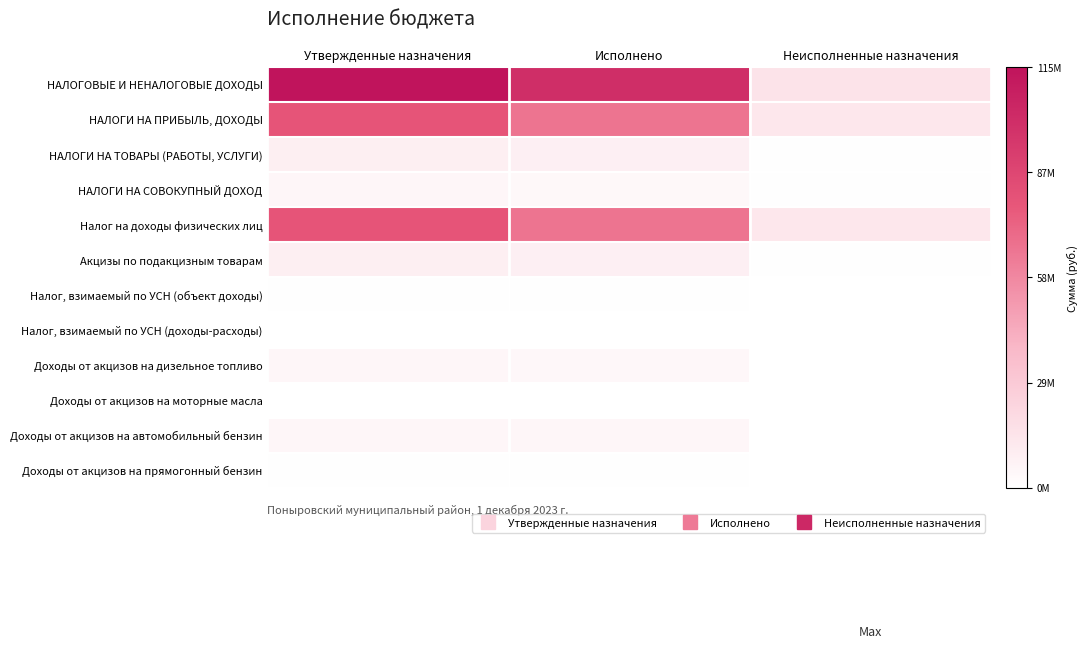

How many distinct data groups are displayed?

12